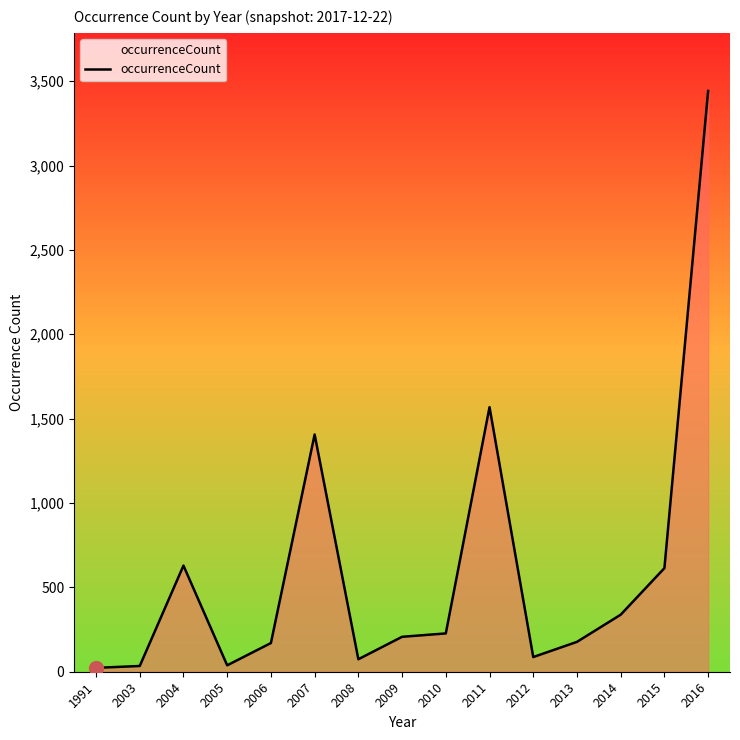

What is the approximate value at 1991, to the nearest 10?

20